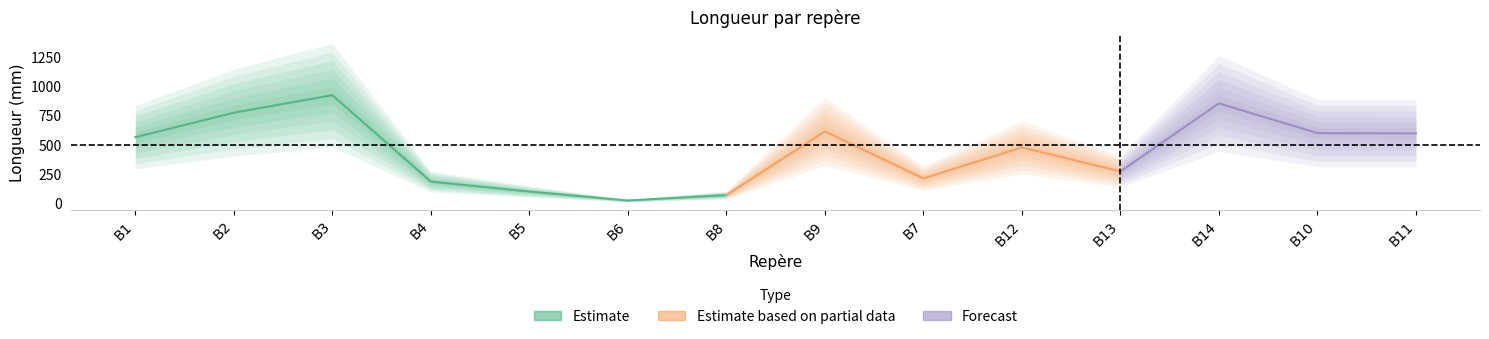

The LONGUEUR series shows 329.8 at B3. True or false?

False